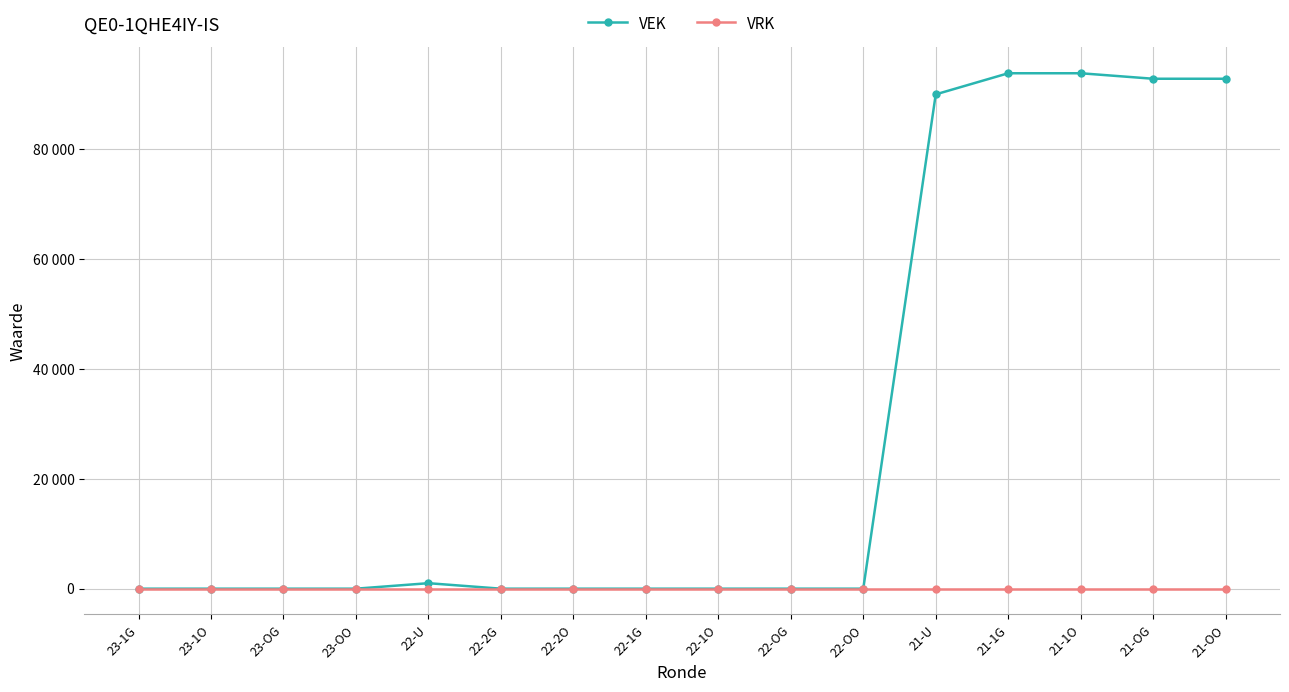

Reading right to left, transcribe all the data shown in this chart.

VEK: 92786	92786	93786	93786	89945	0	0	0	0	0	0	1000	0	0	0	0
VRK: 0	0	0	0	0	0	0	0	0	0	0	0	0	0	0	0